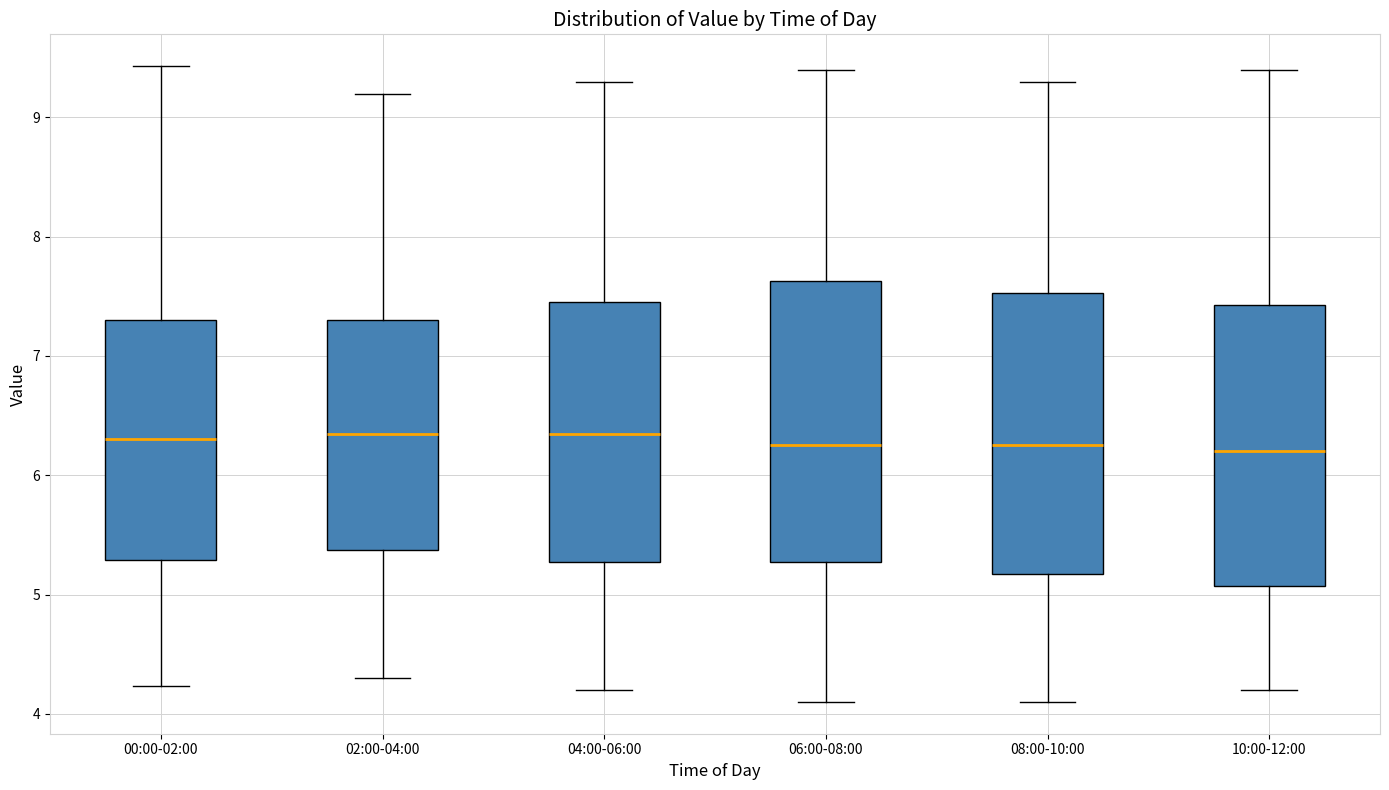

Reading left to right, read every box against the y-axis: the position of its median line, the range the box covers, and the ends of its whiskers. The values are not printed on the chart, so give them approximately, as read against the axis.

00:00-02:00: median 6.3, box 5.3 to 7.3, whiskers 4.2 to 9.4
02:00-04:00: median 6.4, box 5.4 to 7.3, whiskers 4.3 to 9.2
04:00-06:00: median 6.4, box 5.3 to 7.5, whiskers 4.2 to 9.3
06:00-08:00: median 6.3, box 5.3 to 7.6, whiskers 4.1 to 9.4
08:00-10:00: median 6.3, box 5.2 to 7.5, whiskers 4.1 to 9.3
10:00-12:00: median 6.2, box 5.1 to 7.4, whiskers 4.2 to 9.4